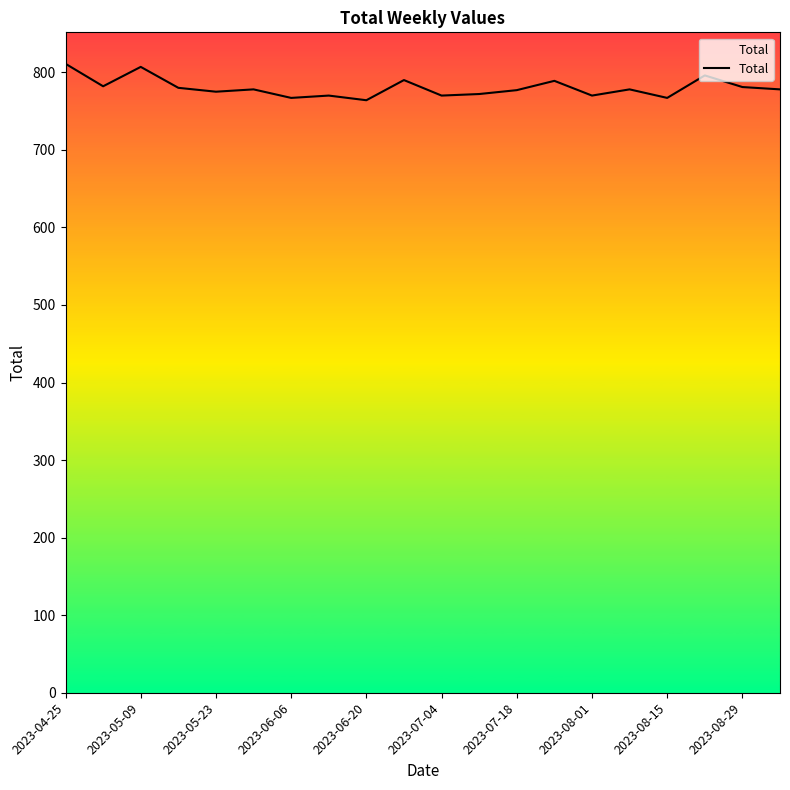

What is the difference between the maximum and minimum values?

47